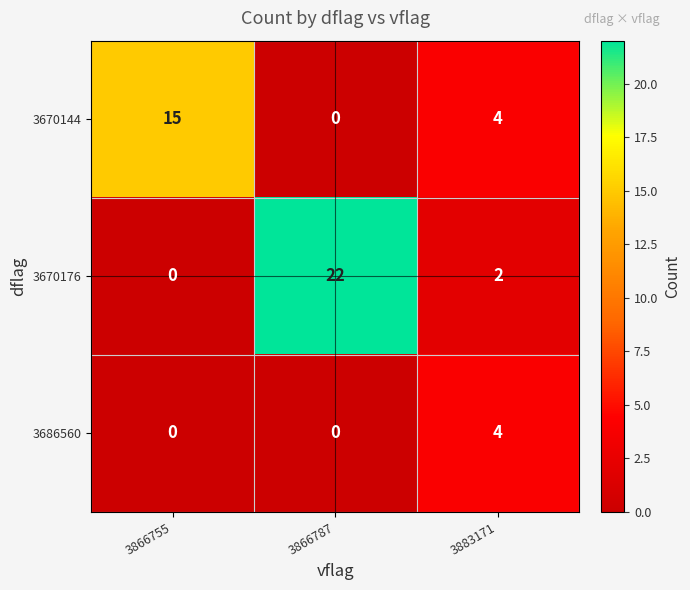

List the series in order of their overall mean, lowest first.

3686560, 3670144, 3670176